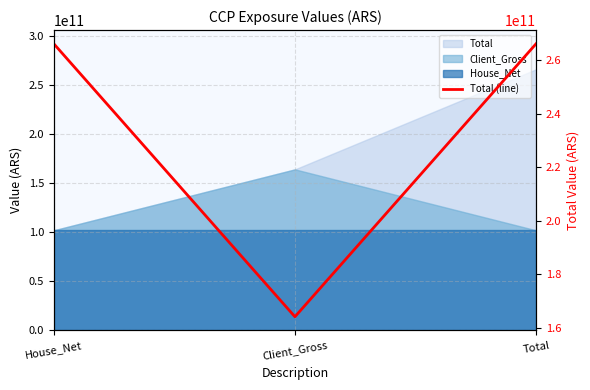

What position from the right is Client_Gross?

2